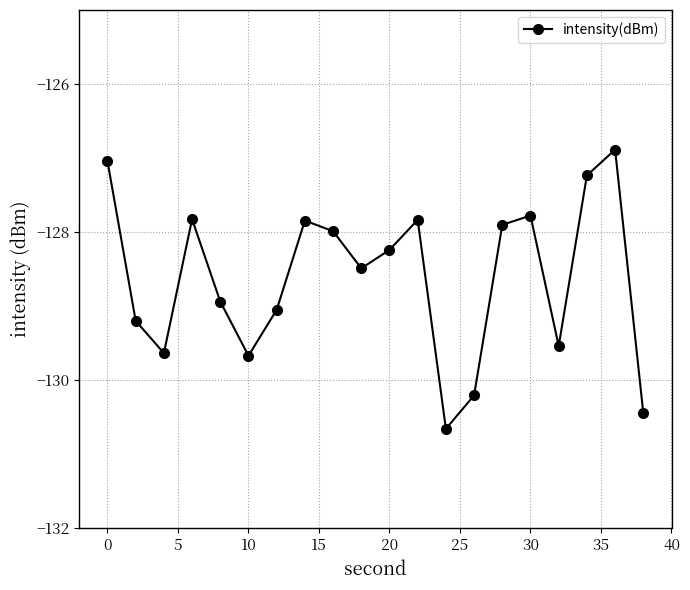

How many points are lower than both their immediate neighbors (excluding endpoints)?

5